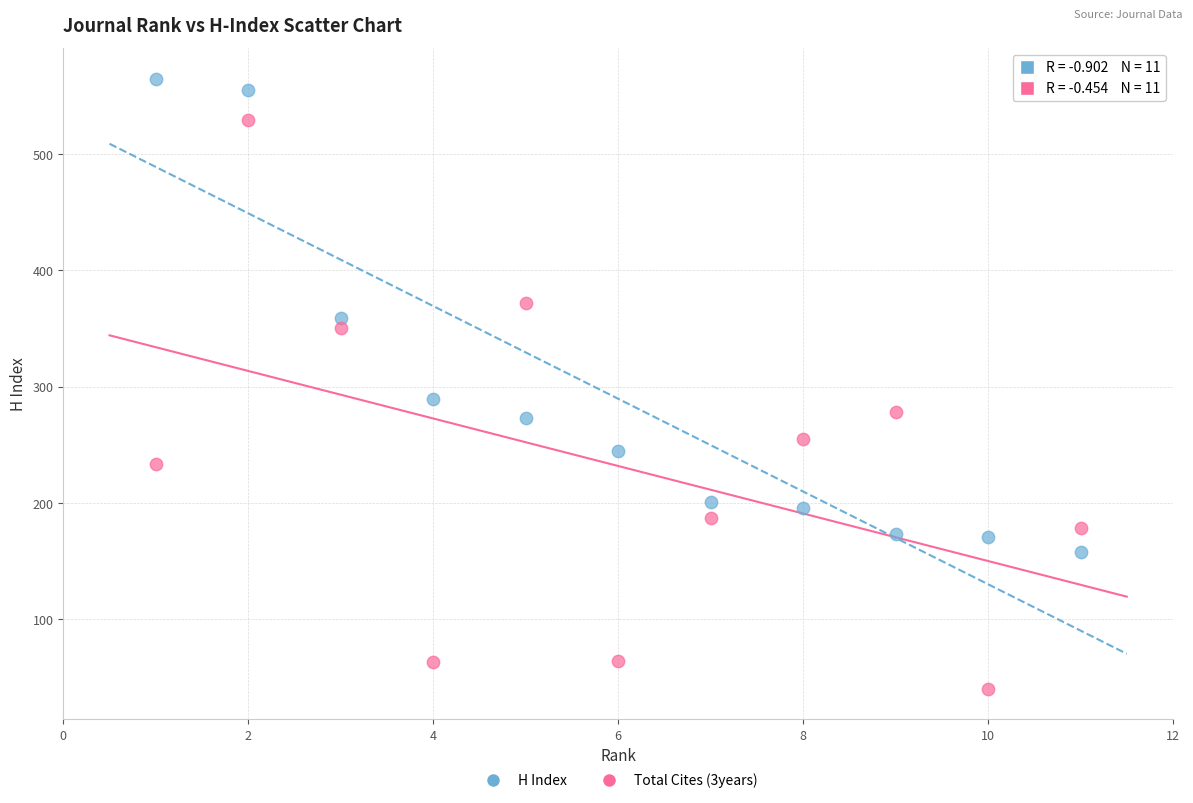

Across all data points, what is the range of X values (max minus min)?

10